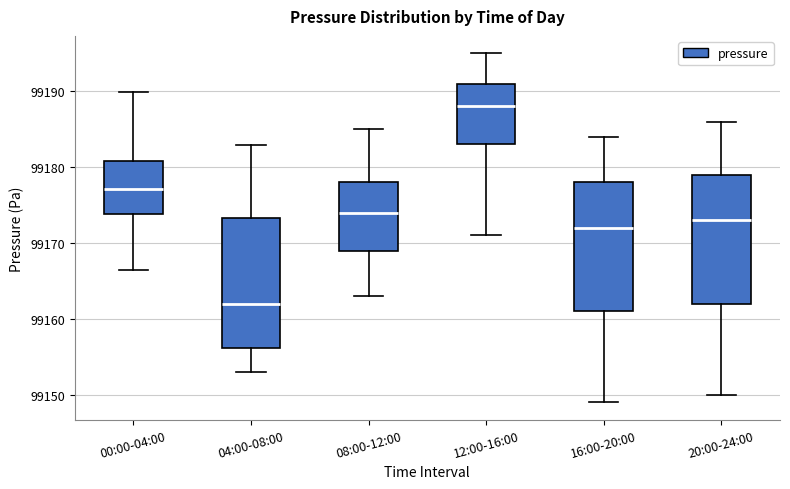

Where is the lower edge of the box for 16:00-20:00 on the y-axis? The values are not printed on the chart, so give them approximately, as read against the axis.

99161